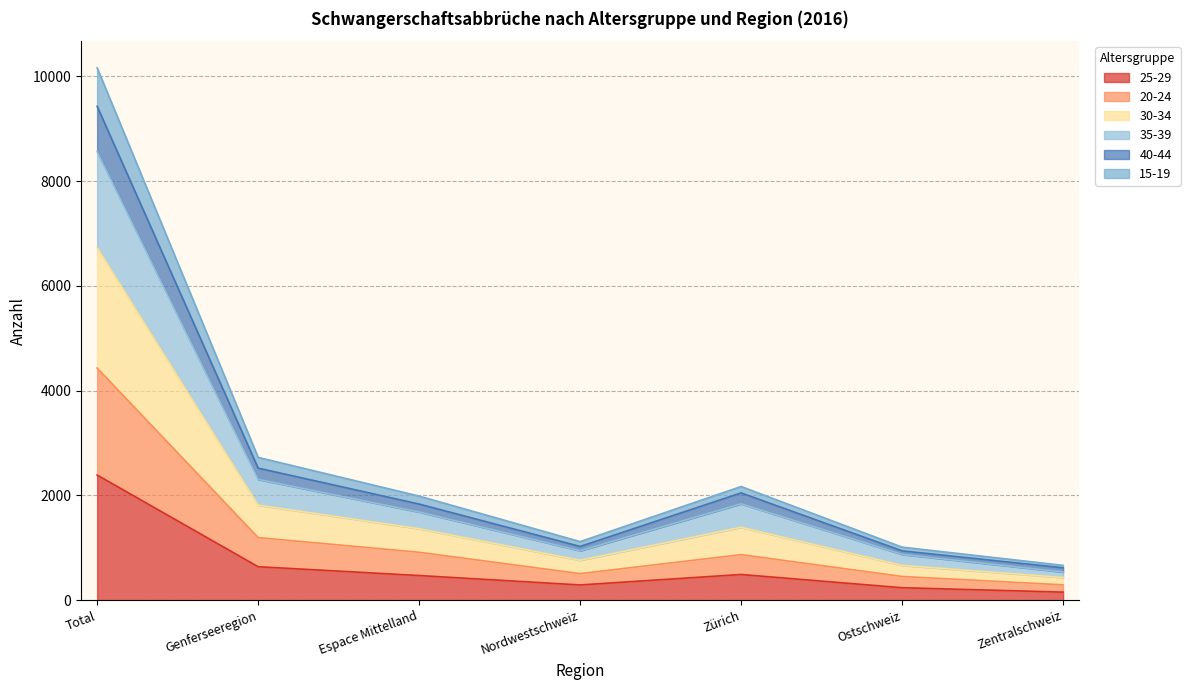

Which category has the highest value in the 25-29 series?

Total